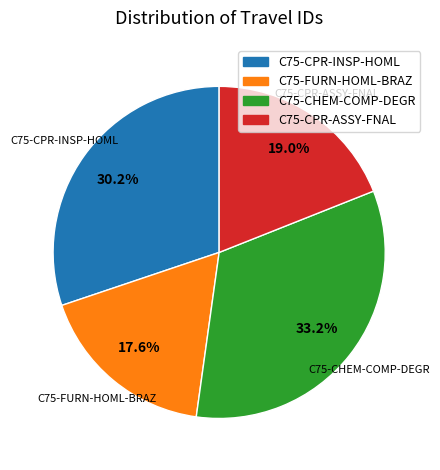

To the nearest percent, what percentage of the pie is C75-CPR-ASSY-FNAL?

19%